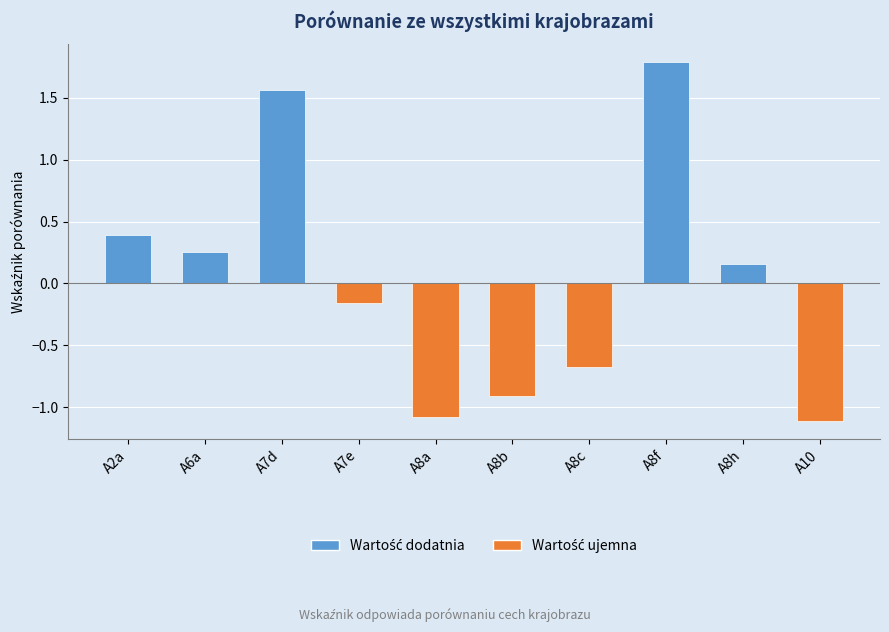

What is the sum of the values at A8f and A6a?

2.0